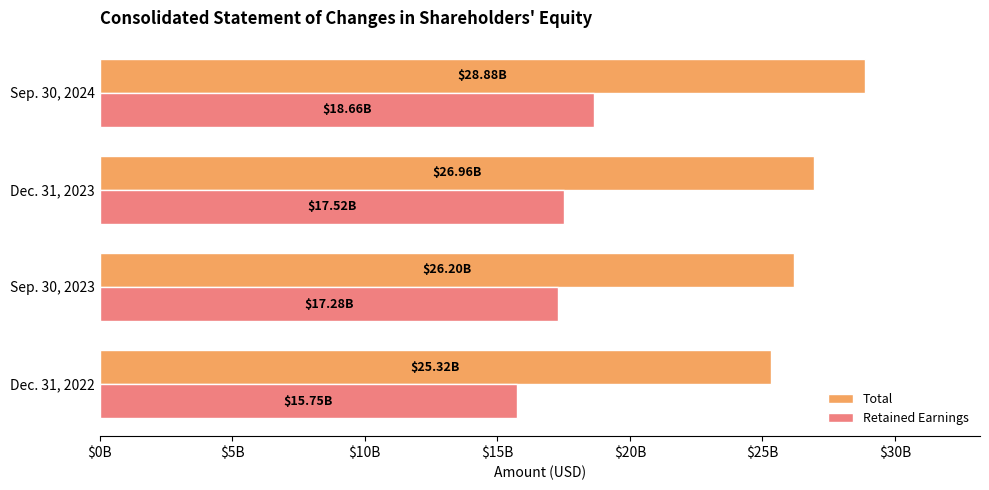

At which category is the sum across all series the highest?

Sep. 30, 2024